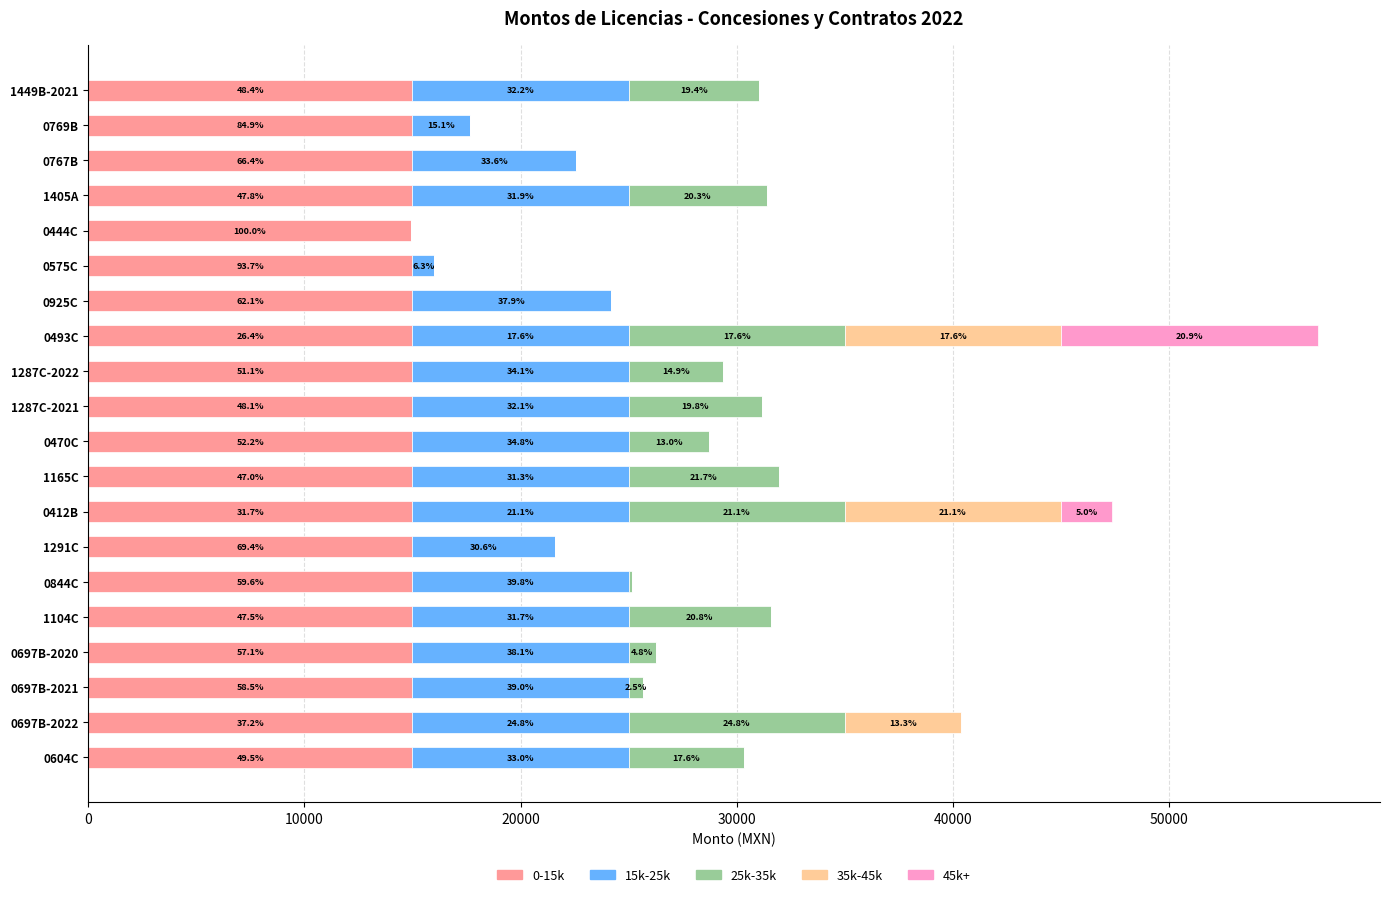

What are all the series names shown in the legend?

0-15k, 15k-25k, 25k-35k, 35k-45k, 45k+